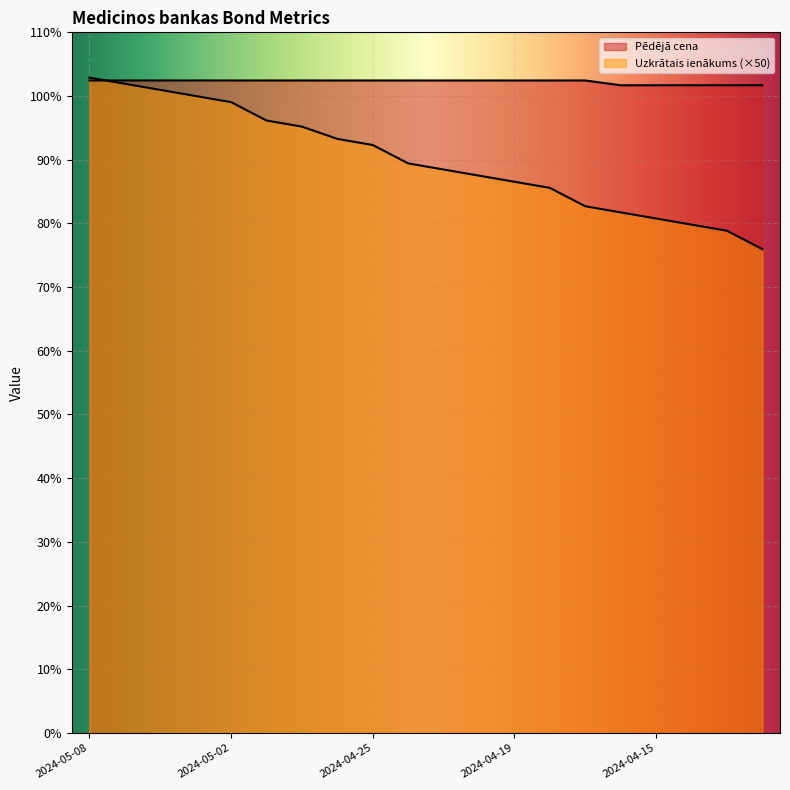

What is the label of the 7th point from the left?

2024-04-29